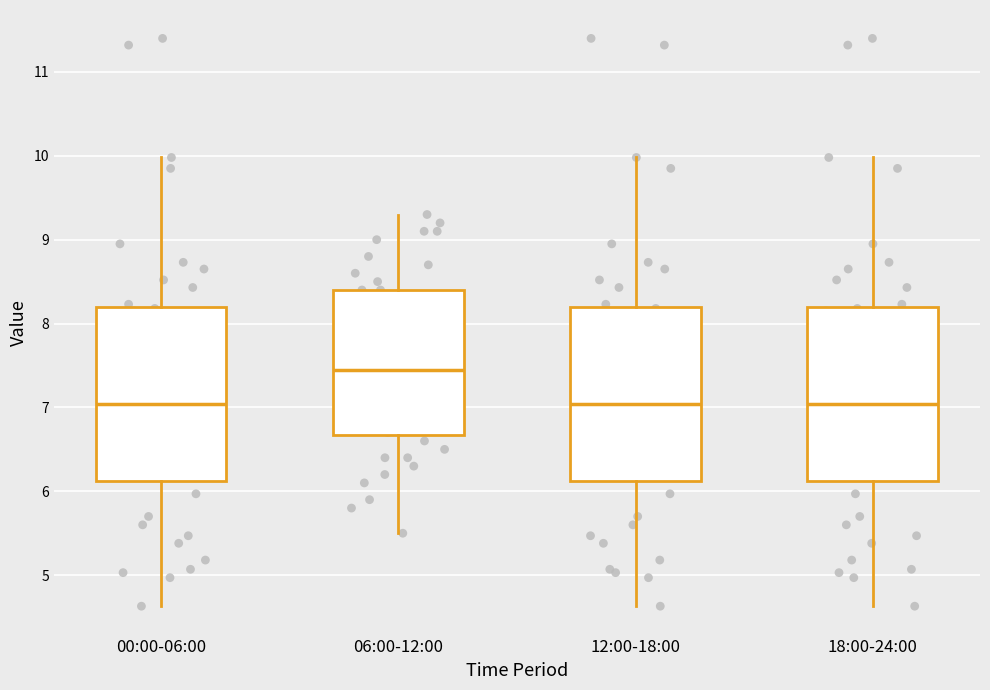

Reading left to right, read every box against the y-axis: the position of its median line, the range the box covers, and the ends of its whiskers. The values are not printed on the chart, so give them approximately, as read against the axis.

00:00-06:00: median 7.0, box 6.1 to 8.2, whiskers 4.6 to 10.0
06:00-12:00: median 7.5, box 6.7 to 8.4, whiskers 5.5 to 9.3
12:00-18:00: median 7.0, box 6.1 to 8.2, whiskers 4.6 to 10.0
18:00-24:00: median 7.0, box 6.1 to 8.2, whiskers 4.6 to 10.0